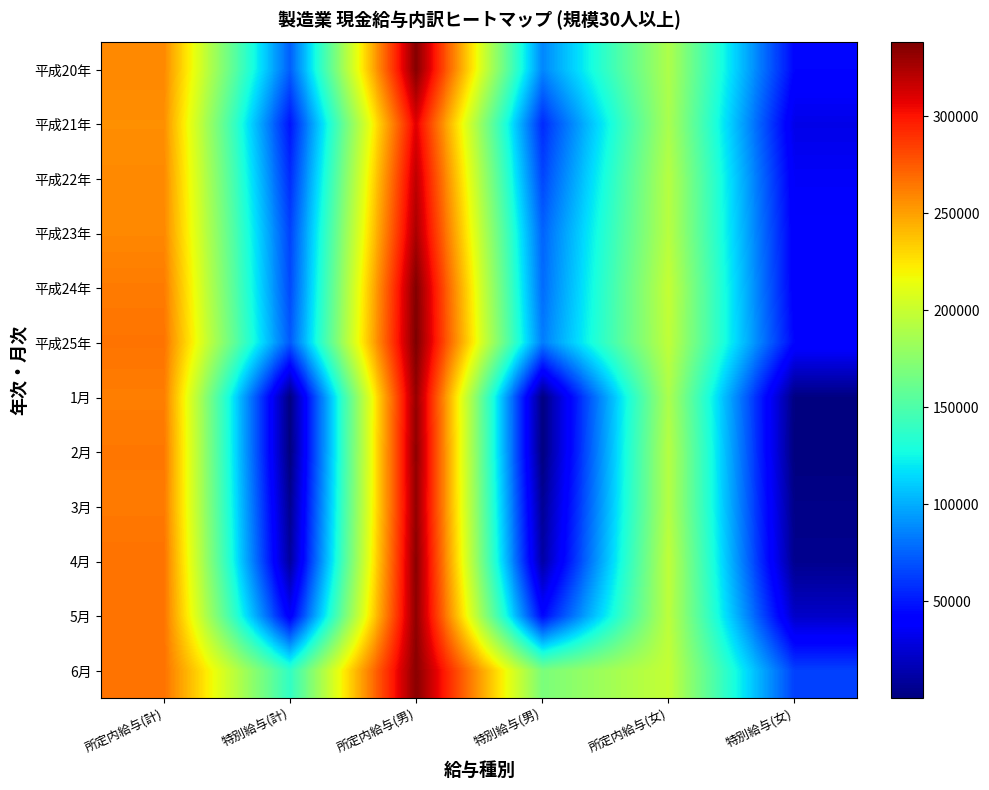

Reading right to left, what are all the values shown in this chart?

平成20年: 特別給与(女)=43608	所定内給与(女)=189653	特別給与(男)=87169	所定内給与(男)=335969	特別給与(計)=73851	所定内給与(計)=258287
平成21年: 特別給与(女)=31335	所定内給与(女)=187885	特別給与(男)=56295	所定内給与(男)=309023	特別給与(計)=48758	所定内給与(計)=255912
平成22年: 特別給与(女)=36594	所定内給与(女)=193088	特別給与(男)=65501	所定内給与(男)=318917	特別給与(計)=56820	所定内給与(計)=257877
平成23年: 特別給与(女)=39165	所定内給与(女)=193742	特別給与(男)=75413	所定内給与(男)=325078	特別給与(計)=64542	所定内給与(計)=258444
平成24年: 特別給与(女)=39668	所定内給与(女)=198798	特別給与(男)=78206	所定内給与(男)=336733	特別給与(計)=66838	所定内給与(計)=263050
平成25年: 特別給与(女)=43208	所定内給与(女)=196932	特別給与(男)=83850	所定内給与(男)=337910	特別給与(計)=72124	所定内給与(計)=265673
1月: 特別給与(女)=1110	所定内給与(女)=188734	特別給与(男)=550	所定内給与(男)=330799	特別給与(計)=713	所定内給与(計)=262190
2月: 特別給与(女)=47	所定内給与(女)=192954	特別給与(男)=94	所定内給与(男)=332878	特別給与(計)=80	所定内給与(計)=264256
3月: 特別給与(女)=3006	所定内給与(女)=192440	特別給与(男)=6390	所定内給与(男)=331219	特別給与(計)=5406	所定内給与(計)=263503
4月: 特別給与(女)=4730	所定内給与(女)=196756	特別給与(男)=11329	所定内給与(男)=334162	特別給与(計)=9422	所定内給与(計)=266259
5月: 特別給与(女)=21915	所定内給与(女)=195323	特別給与(男)=43946	所定内給与(男)=332866	特別給与(計)=37591	所定内給与(計)=265737
6月: 特別給与(女)=63917	所定内給与(女)=198590	特別給与(男)=168631	所定内給与(男)=334582	特別給与(計)=138569	所定内給与(計)=266322